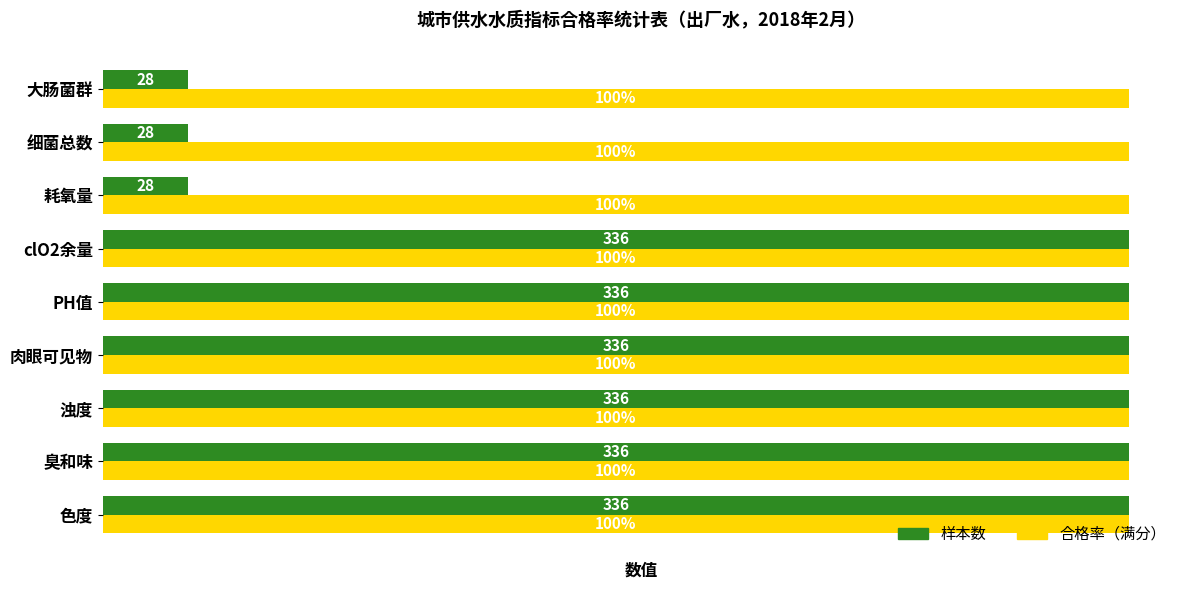

How many series are shown in this chart?

2